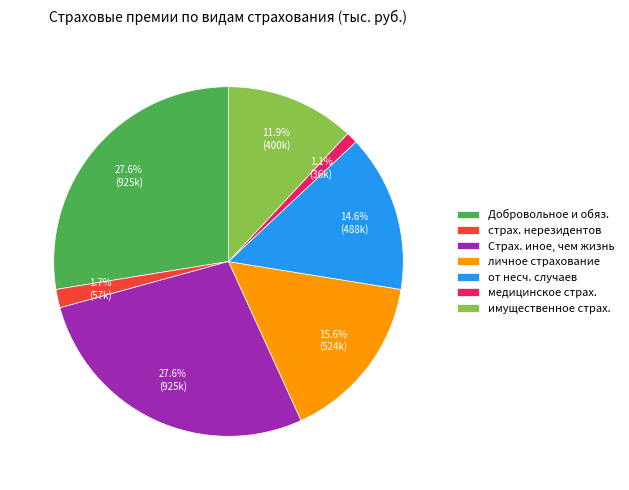

To the nearest percent, what is the average slice percentage?

14%